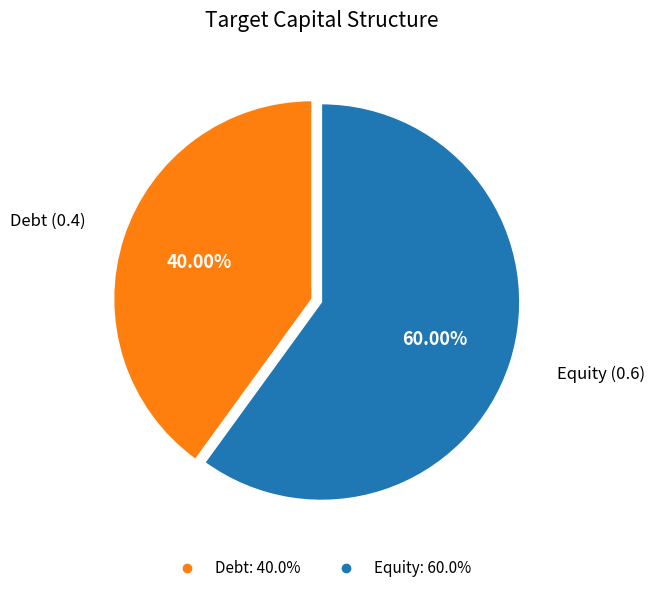

Does Equity represent more than half of the total?

Yes